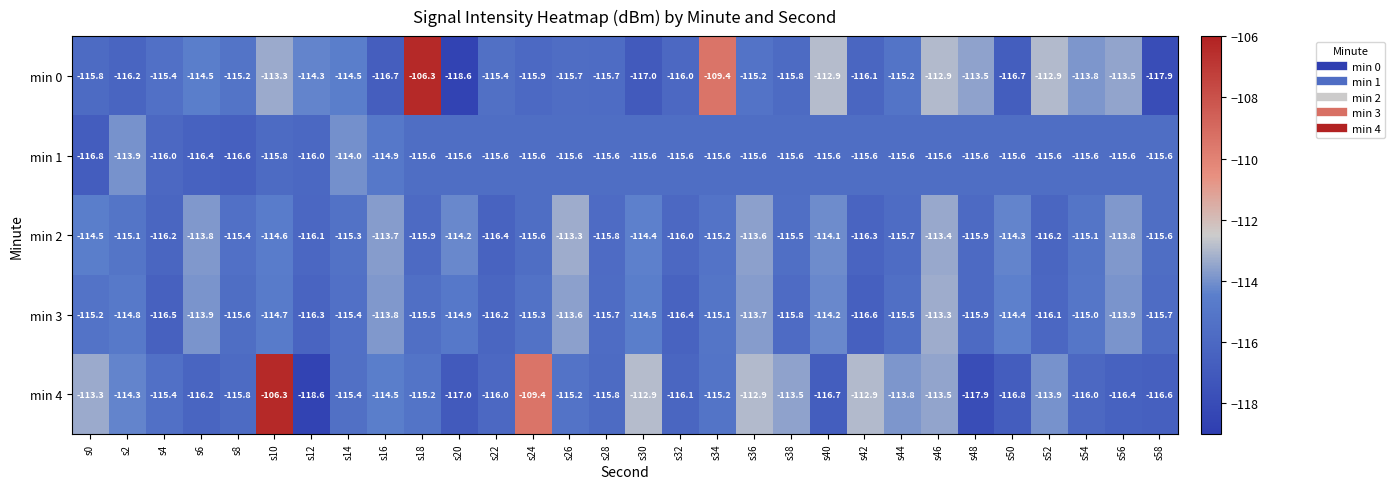

What is the total value across all series at s34?

-570.5